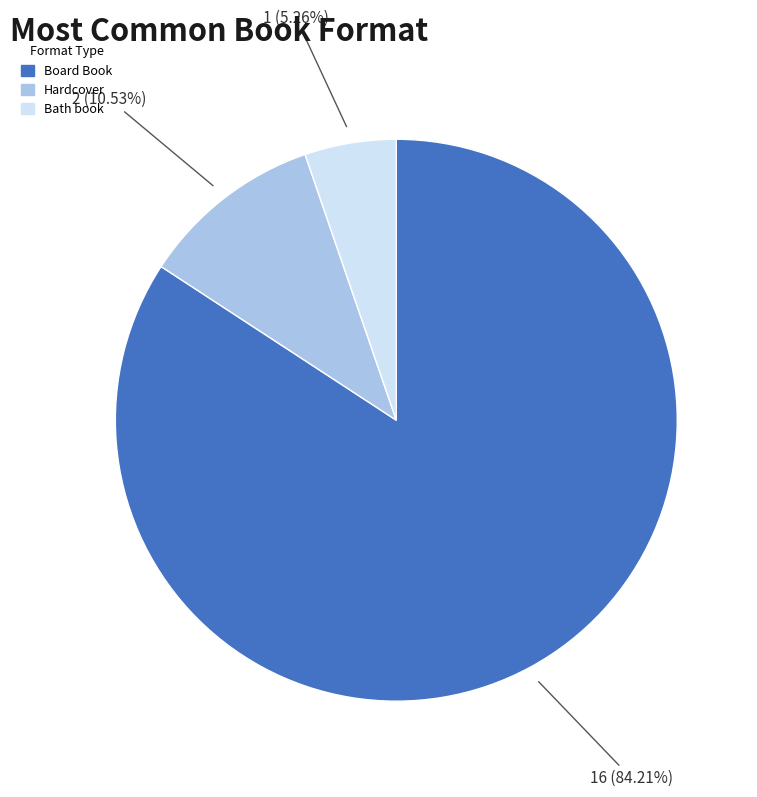

True or false: Hardcover accounts for 2% of the total.

False